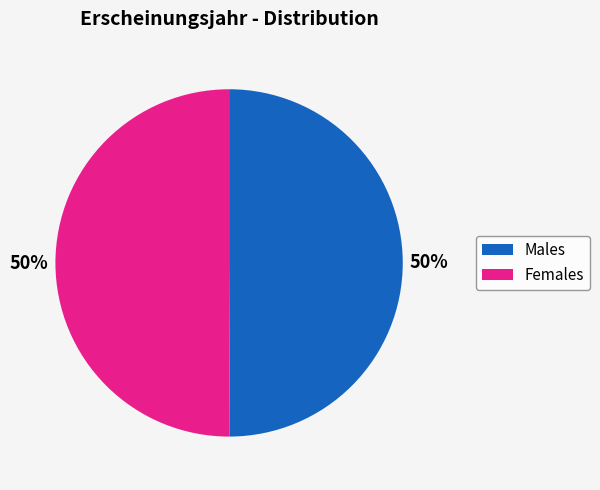

To the nearest percent, what is the average slice percentage?

50%